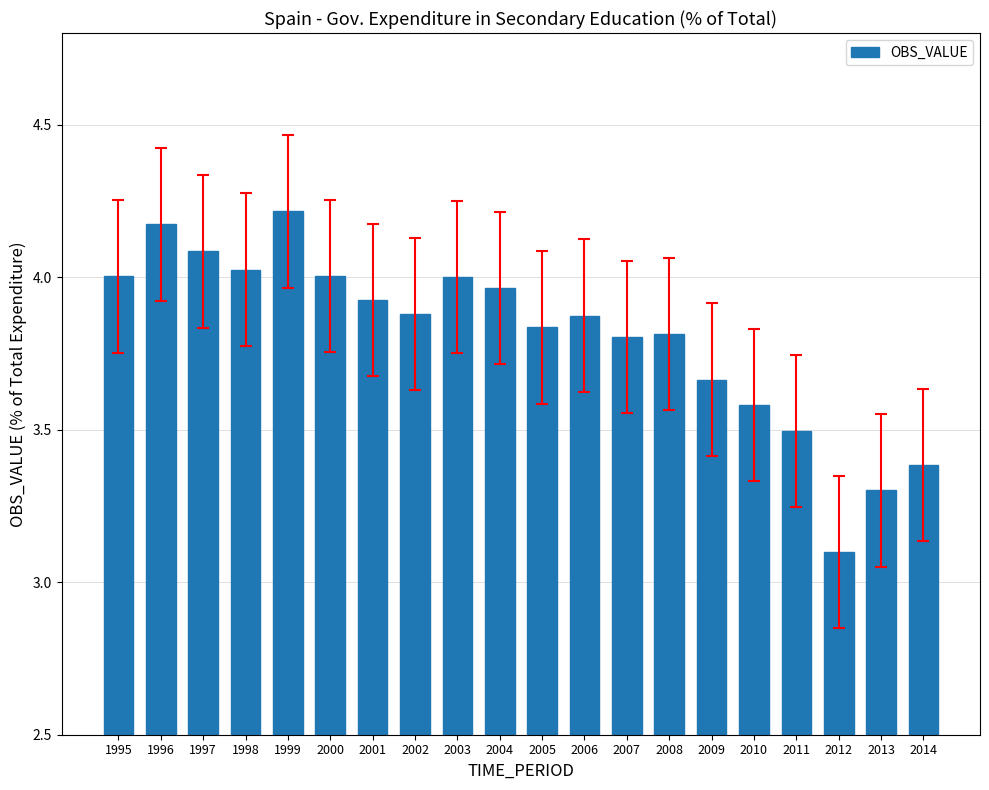

What value does the data have at 1997?

4.1